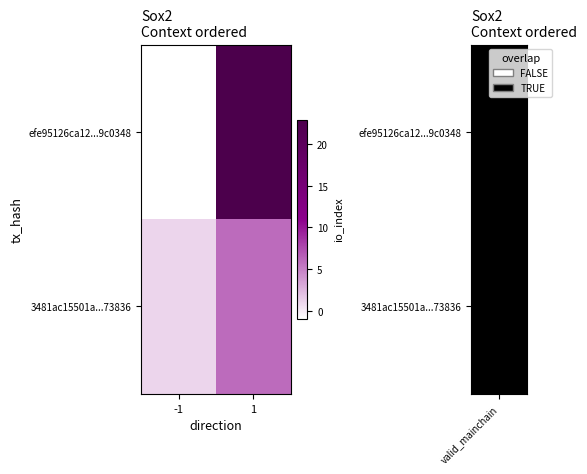

At which category does the chart reach its minimum across all series?

-1